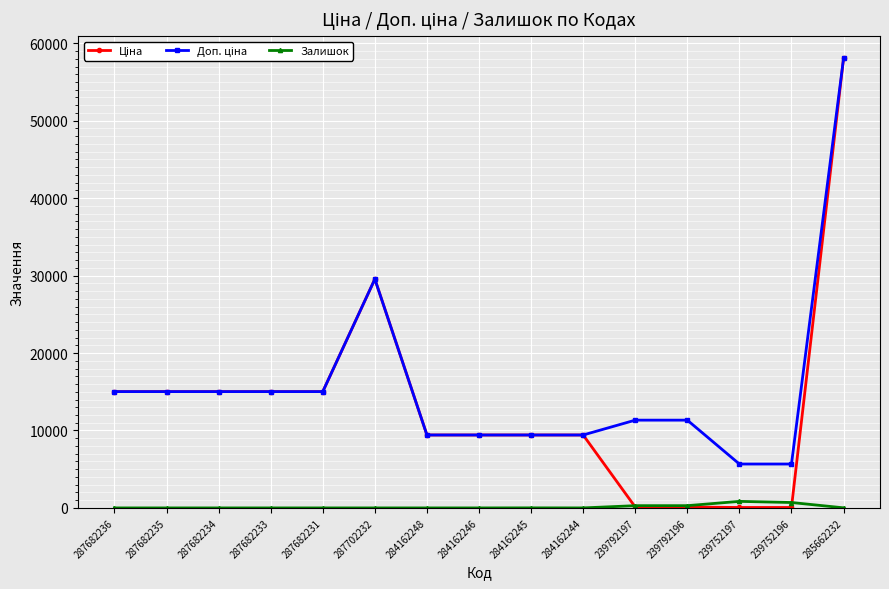

How many series are shown in this chart?

3